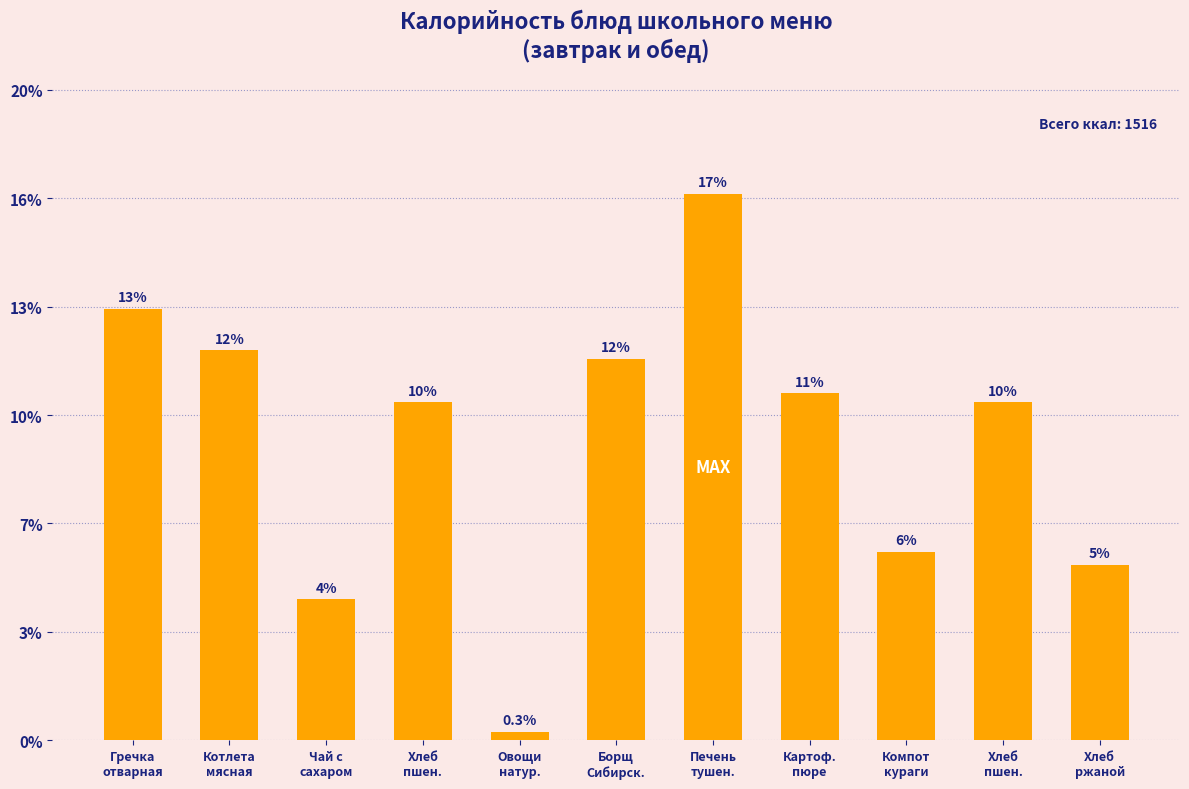

Are the bars horizontal?

No